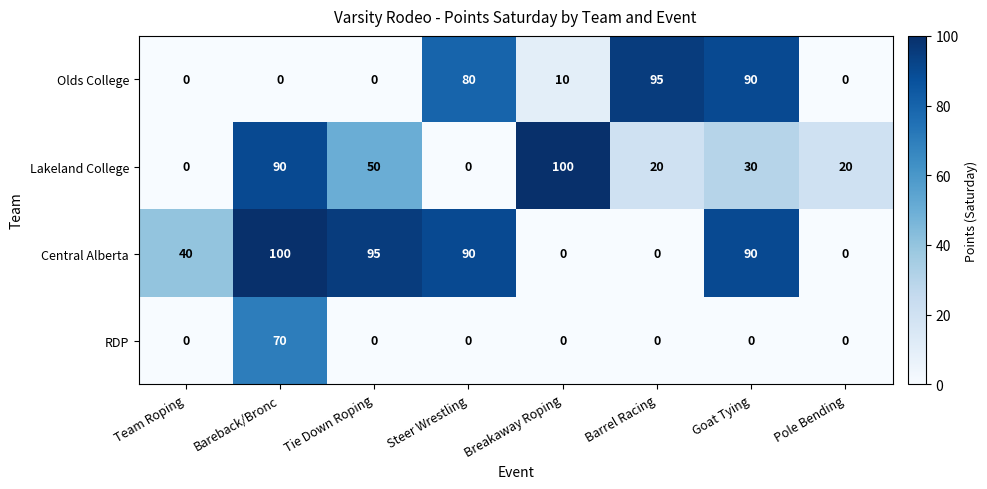

What is the difference between the maximum and second lowest values in the Olds College series?

95